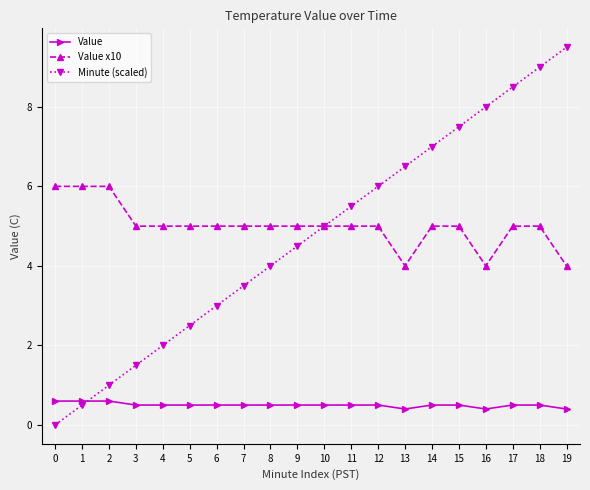

Reading right to left, what are all the values shown in this chart?

Value: 19=0.4	18=0.5	17=0.5	16=0.4	15=0.5	14=0.5	13=0.4	12=0.5	11=0.5	10=0.5	9=0.5	8=0.5	7=0.5	6=0.5	5=0.5	4=0.5	3=0.5	2=0.6	1=0.6	0=0.6
Value x10: 19=4.0	18=5.0	17=5.0	16=4.0	15=5.0	14=5.0	13=4.0	12=5.0	11=5.0	10=5.0	9=5.0	8=5.0	7=5.0	6=5.0	5=5.0	4=5.0	3=5.0	2=6.0	1=6.0	0=6.0
Minute (scaled): 19=9.5	18=9.0	17=8.5	16=8.0	15=7.5	14=7.0	13=6.5	12=6.0	11=5.5	10=5.0	9=4.5	8=4.0	7=3.5	6=3.0	5=2.5	4=2.0	3=1.5	2=1.0	1=0.5	0=0.0